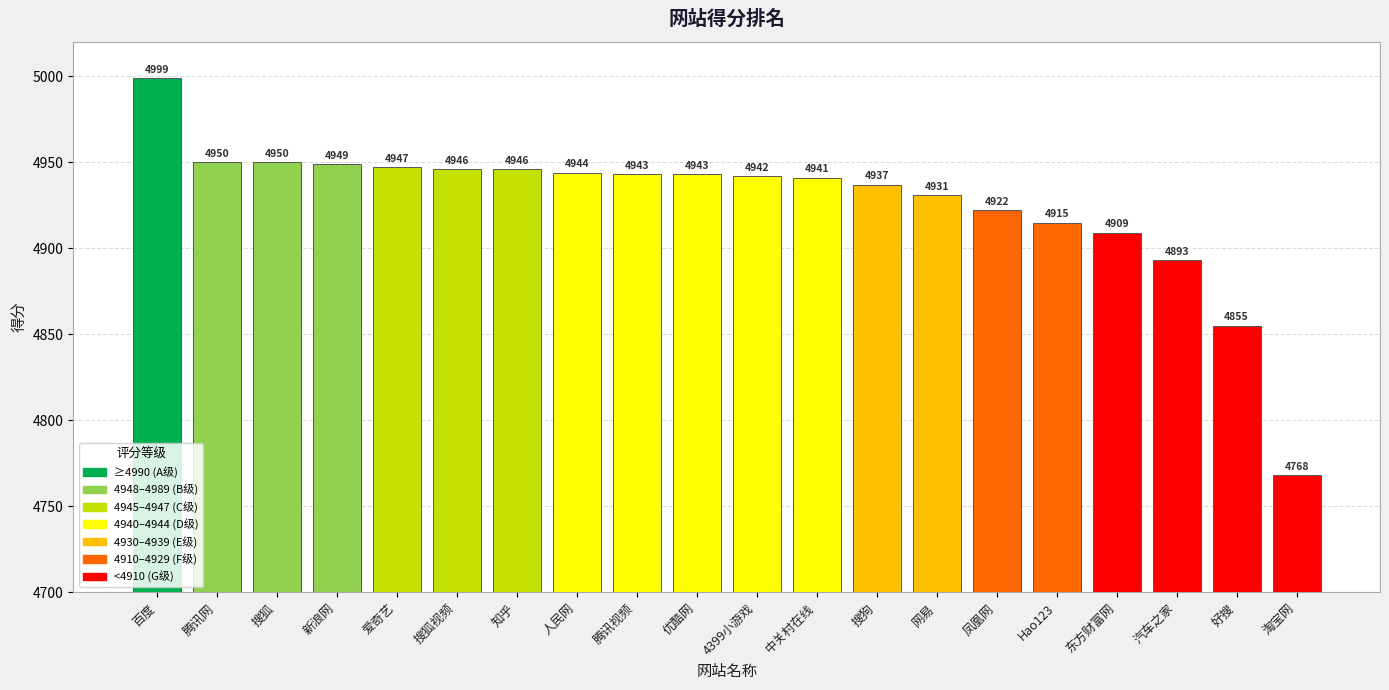

How many categories are shown in the chart?

20